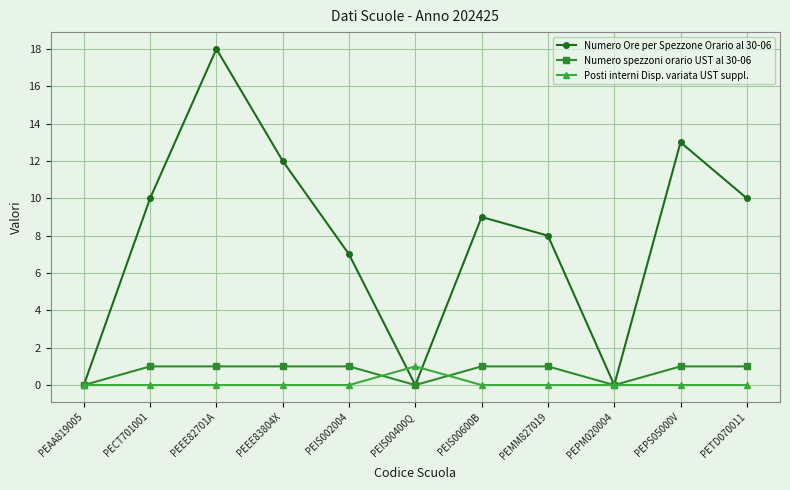

Which label corresponds to the largest value in the chart?

PEEE82701A